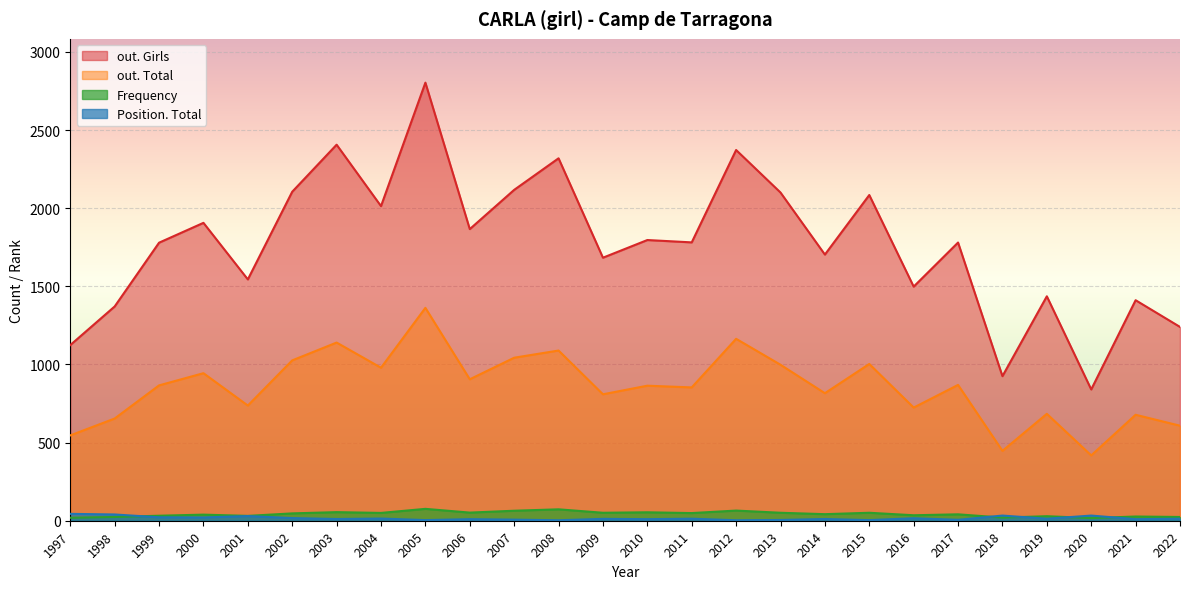

What is the lowest value of the out. Total series?

418